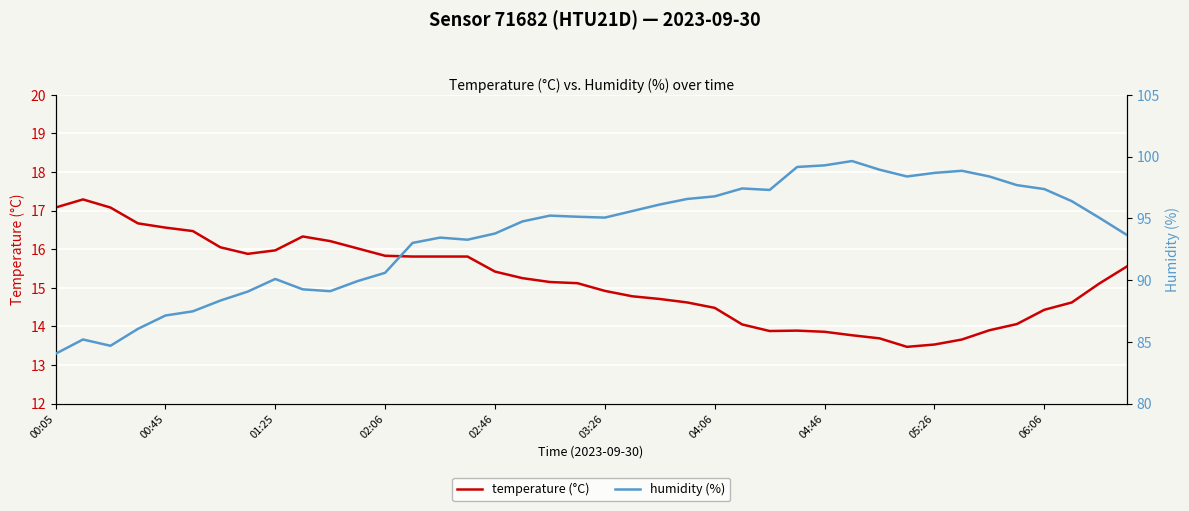

Reading left to right, transcribe all the data shown in this chart.

temperature (°C): 17.1	17.3	17.1	16.7	16.6	16.5	16.1	15.9	16.0	16.3	16.2	16.0	15.8	15.8	15.8	15.8	15.4	15.2	15.2	15.1	14.9	14.8	14.7	14.6	14.5	14.1	13.9	13.9	13.9	13.8	13.7	13.5	13.5	13.7	13.9	14.1	14.4	14.6	15.1	15.6
humidity (%): 84.0	85.2	84.7	86.0	87.1	87.5	88.3	89.1	90.1	89.2	89.1	89.9	90.6	93.0	93.4	93.3	93.8	94.8	95.2	95.1	95.1	95.6	96.1	96.6	96.8	97.4	97.3	99.2	99.3	99.6	98.9	98.4	98.7	98.8	98.4	97.7	97.4	96.4	95.0	93.7